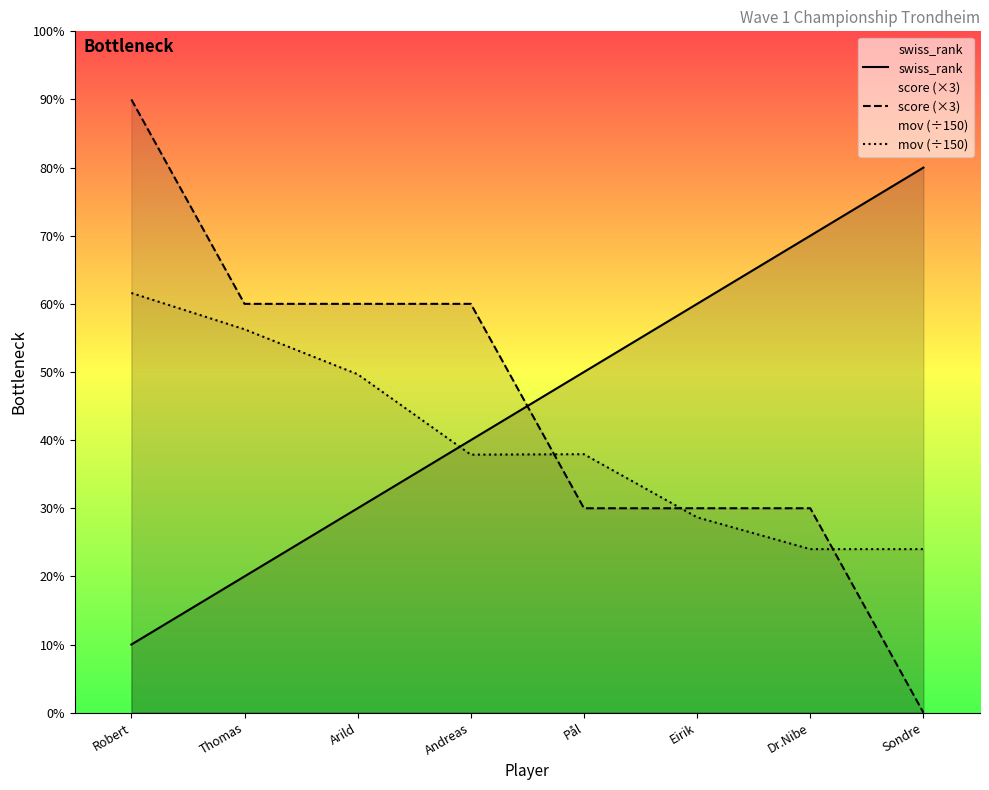

Is it true that swiss_rank equals 1.3 at Robert?

False